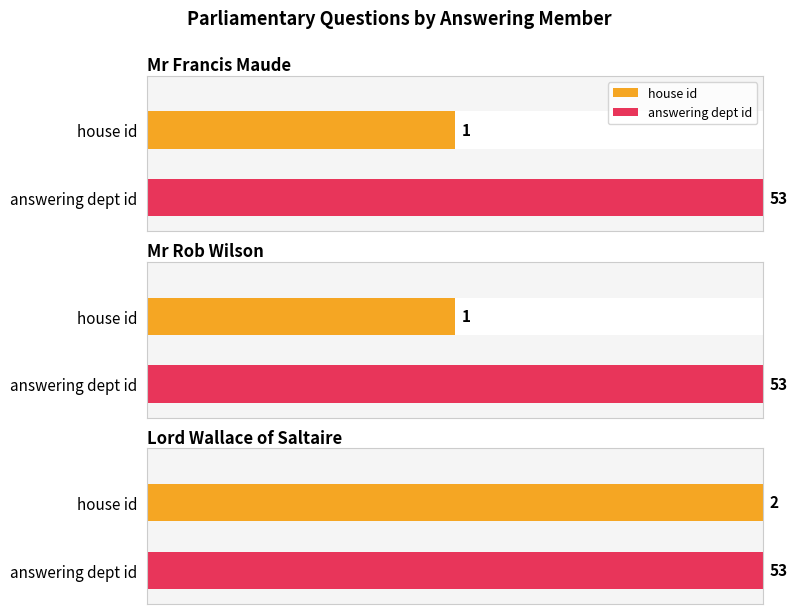

How many series are shown in this chart?

2